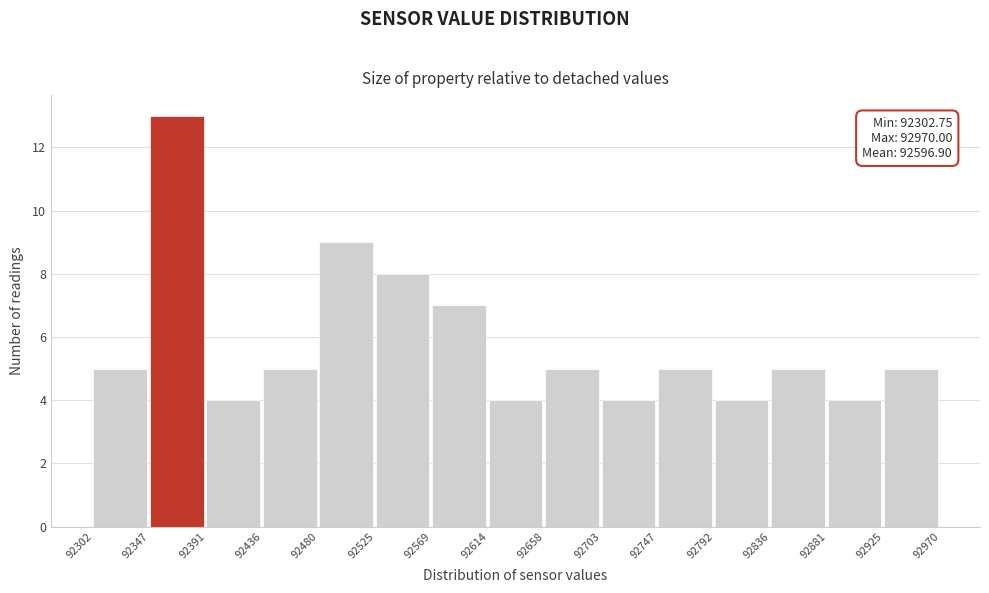

Over which range of the x-axis is the bar tallest?

92347 to 92391